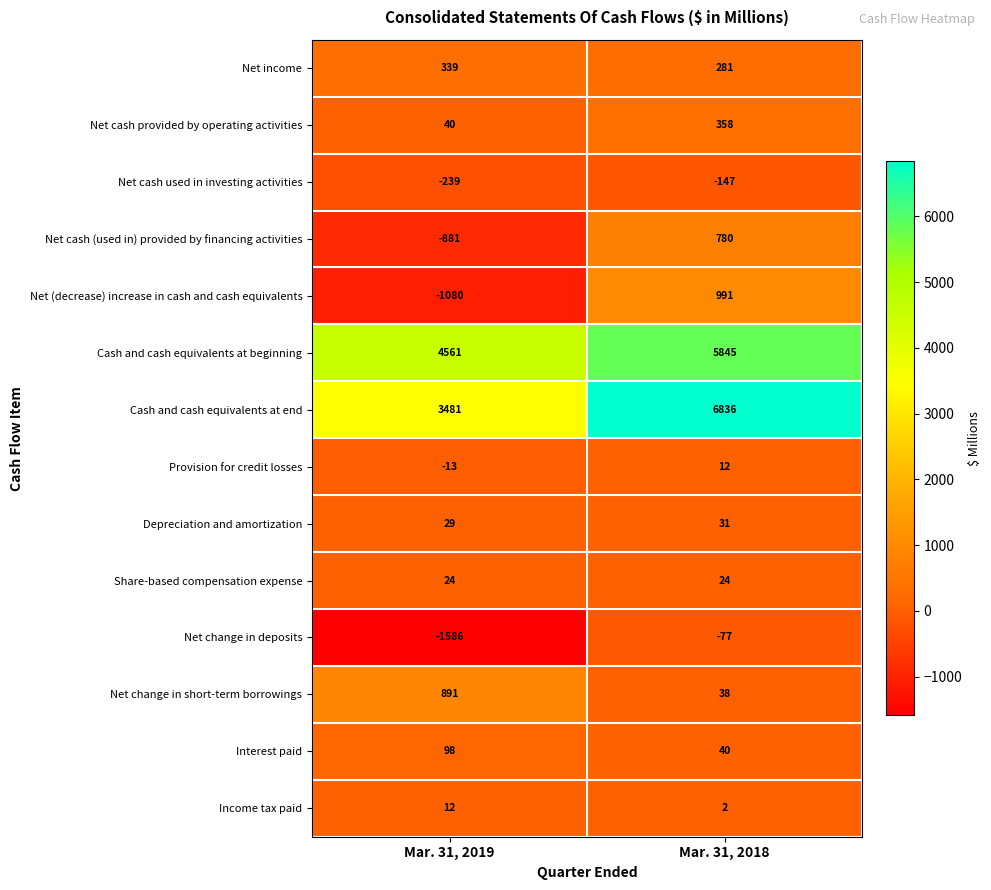

Which series has the largest total across all categories?

Cash and cash equivalents at beginning